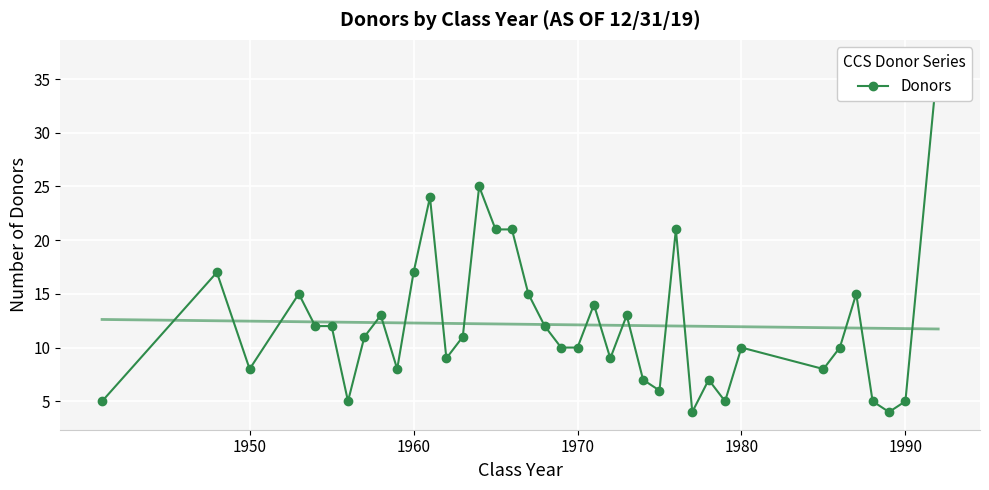

True or false: the data shows 3 at 18.

False